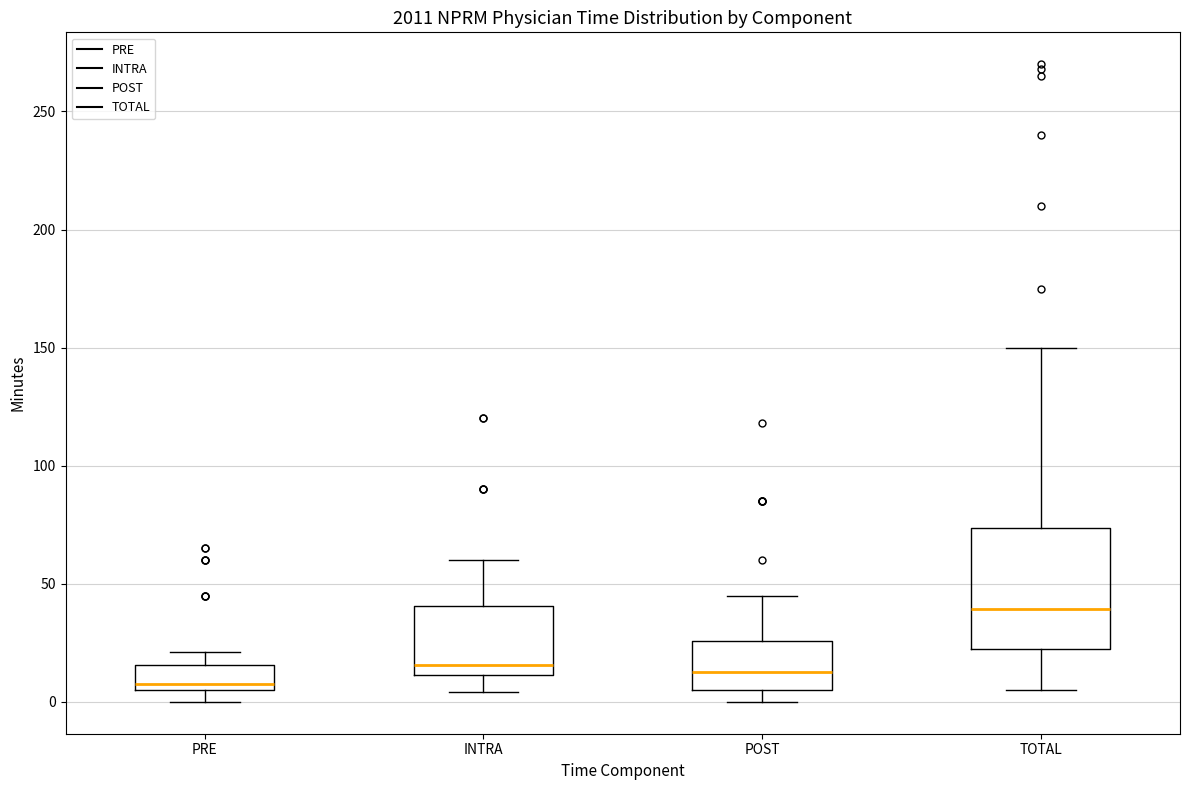

Reading left to right, transcribe this box plot: for each box, give where its median line is, the range the box spans, and where its two whiskers end, as read against the y-axis. The values are not printed on the chart, so give them approximately, as read against the axis.

PRE: median 10, box 5 to 15, whiskers 0 to 20
INTRA: median 15, box 10 to 40, whiskers 5 to 60
POST: median 15, box 5 to 25, whiskers 0 to 45
TOTAL: median 40, box 25 to 75, whiskers 5 to 150